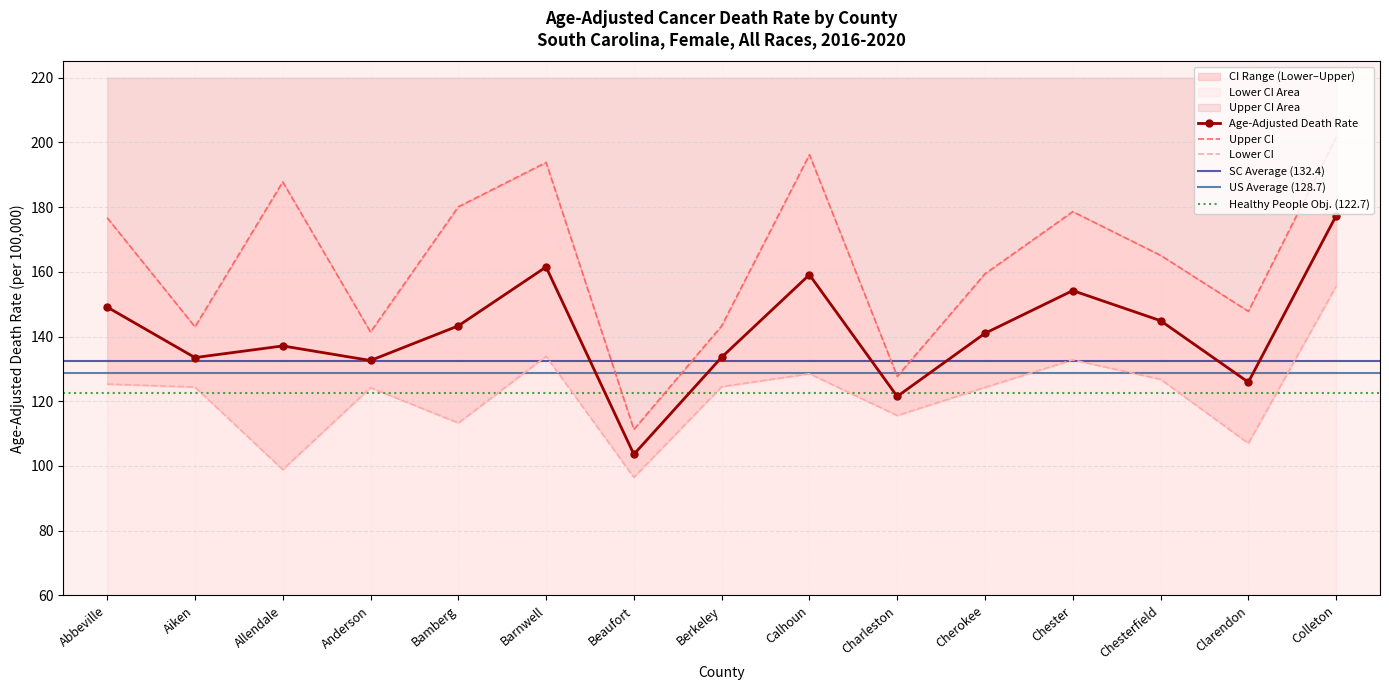

The value of Upper CI at Anderson is 141.4. True or false?

True